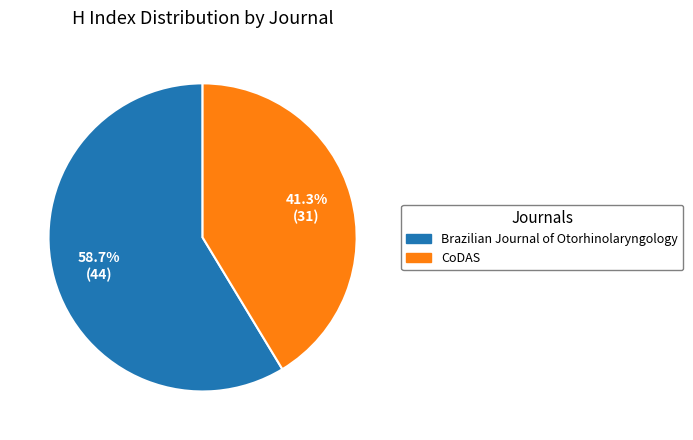

True or false: Brazilian Journal of Otorhinolaryngology accounts for 90% of the total.

False